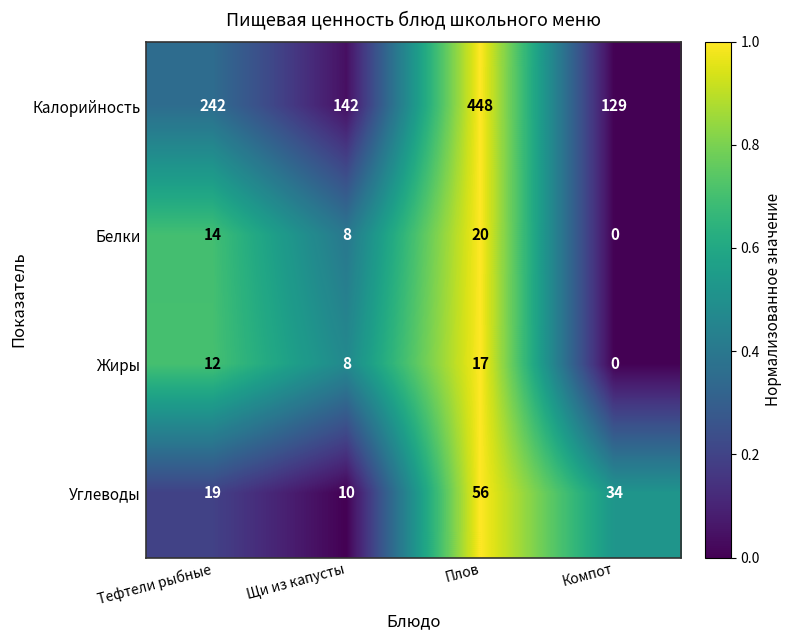

Which label corresponds to the largest value in the chart?

Плов